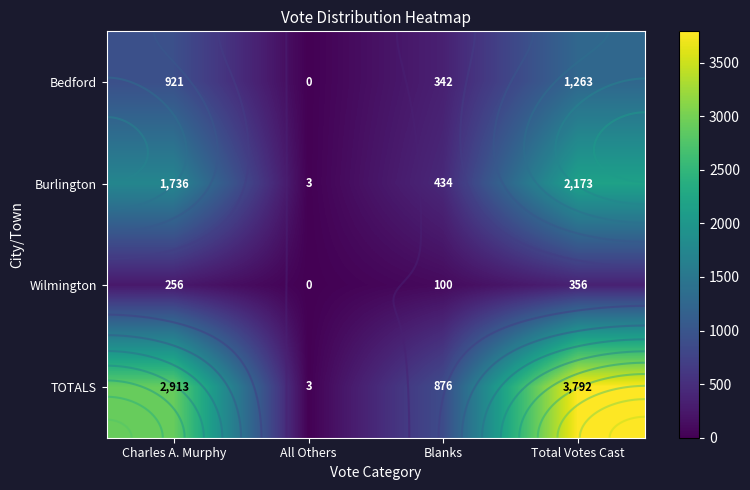

At which label does Bedford reach its minimum?

All Others